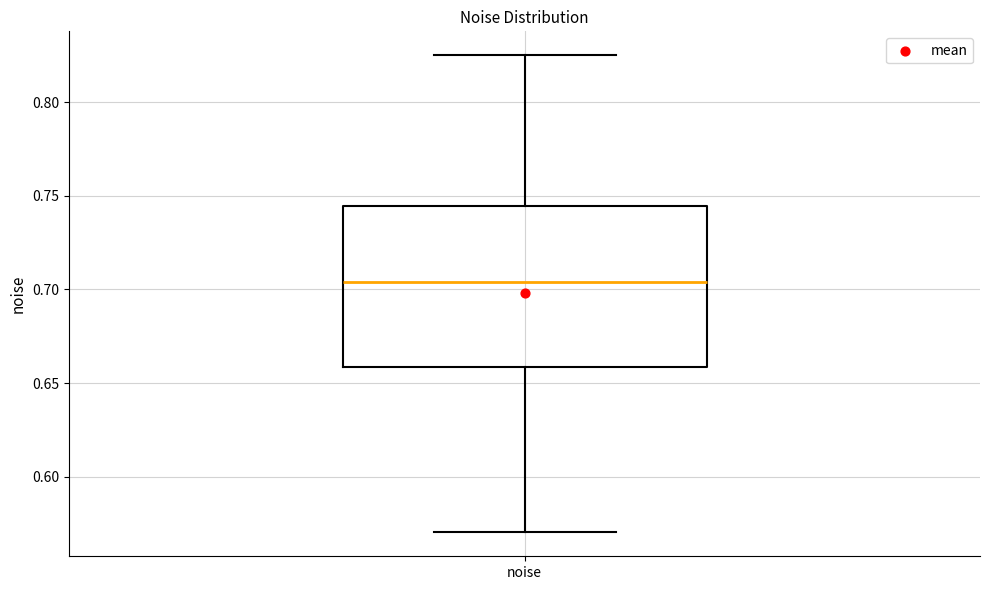

Read this box plot against the y-axis: the position of the median line, the range covered by the box, and the ends of both whiskers. The values are not printed on the chart, so give them approximately, as read against the axis.

median 0.705, box 0.660 to 0.745, whiskers 0.570 to 0.825